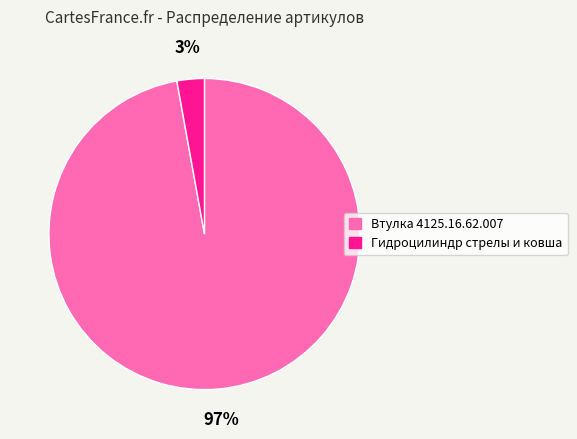

What percentage is the Втулка 4125.16.62.007 slice, to the nearest percent?

97%